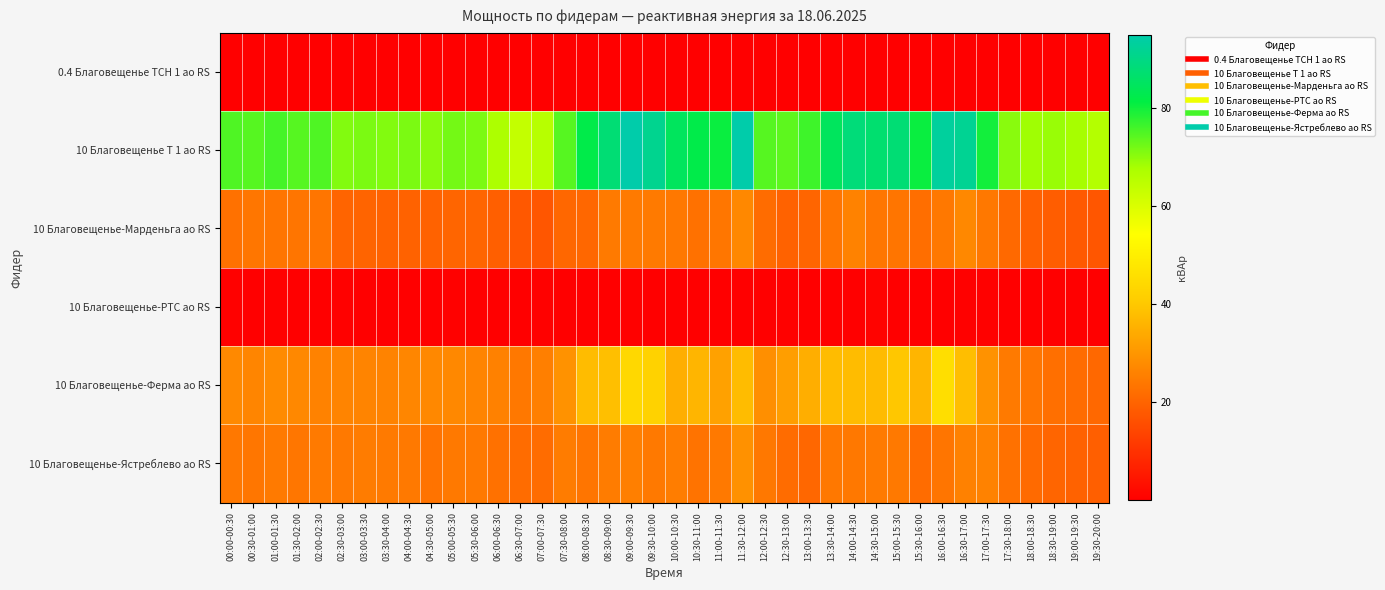

Reading right to left, extract all data points from this chart.

0.4 Благовещенье ТСН 1 ао RS: 19:30-20:00=0.1	19:00-19:30=0.1	18:30-19:00=0.1	18:00-18:30=0.1	17:30-18:00=0.1	17:00-17:30=0.1	16:30-17:00=0.1	16:00-16:30=0.1	15:30-16:00=0.1	15:00-15:30=0.1	14:30-15:00=0.1	14:00-14:30=0.1	13:30-14:00=0.1	13:00-13:30=0.1	12:30-13:00=0.1	12:00-12:30=0.1	11:30-12:00=0.1	11:00-11:30=0.1	10:30-11:00=0.1	10:00-10:30=0.1	09:30-10:00=0.1	09:00-09:30=0.1	08:30-09:00=0.1	08:00-08:30=0.1	07:30-08:00=0.1	07:00-07:30=0.1	06:30-07:00=0.1	06:00-06:30=0.1	05:30-06:00=0.1	05:00-05:30=0.1	04:30-05:00=0.1	04:00-04:30=0.1	03:30-04:00=0.1	03:00-03:30=0.1	02:30-03:00=0.1	02:00-02:30=0.1	01:30-02:00=0.1	01:00-01:30=0.1	00:30-01:00=0.1	00:00-00:30=0.1
10 Благовещенье Т 1 ао RS: 19:30-20:00=66.0	19:00-19:30=67.8	18:30-19:00=69.0	18:00-18:30=68.4	17:30-18:00=70.2	17:00-17:30=79.8	16:30-17:00=91.8	16:00-16:30=93.0	15:30-16:00=80.4	15:00-15:30=87.6	14:30-15:00=87.0	14:00-14:30=88.2	13:30-14:00=84.6	13:00-13:30=76.2	12:30-13:00=73.8	12:00-12:30=74.4	11:30-12:00=94.8	11:00-11:30=80.4	10:30-11:00=82.2	10:00-10:30=84.6	09:30-10:00=91.2	09:00-09:30=94.8	08:30-09:00=87.6	08:00-08:30=82.2	07:30-08:00=74.4	07:00-07:30=65.4	06:30-07:00=63.6	06:00-06:30=67.2	05:30-06:00=71.4	05:00-05:30=72.0	04:30-05:00=70.2	04:00-04:30=71.4	03:30-04:00=70.8	03:00-03:30=71.4	02:30-03:00=70.8	02:00-02:30=75.0	01:30-02:00=74.4	01:00-01:30=75.6	00:30-01:00=74.4	00:00-00:30=75.0
10 Благовещенье-Марденьга ао RS: 19:30-20:00=17.4	19:00-19:30=18.0	18:30-19:00=18.6	18:00-18:30=19.5	17:30-18:00=21.0	17:00-17:30=24.0	16:30-17:00=27.3	16:00-16:30=24.0	15:30-16:00=22.2	15:00-15:30=23.4	14:30-15:00=23.7	14:00-14:30=26.1	13:30-14:00=23.4	13:00-13:30=20.4	12:30-13:00=19.8	12:00-12:30=21.6	11:30-12:00=27.3	11:00-11:30=23.7	10:30-11:00=22.8	10:00-10:30=24.0	09:30-10:00=24.6	09:00-09:30=24.6	08:30-09:00=24.6	08:00-08:30=20.7	07:30-08:00=20.7	07:00-07:30=17.4	06:30-07:00=17.7	06:00-06:30=19.2	05:30-06:00=20.4	05:00-05:30=20.4	04:30-05:00=19.8	04:00-04:30=19.8	03:30-04:00=19.8	03:00-03:30=20.1	02:30-03:00=20.1	02:00-02:30=23.4	01:30-02:00=23.4	01:00-01:30=23.4	00:30-01:00=23.7	00:00-00:30=22.8
10 Благовещенье-РТС ао RS: 19:30-20:00=0.3	19:00-19:30=0.3	18:30-19:00=0.3	18:00-18:30=0.3	17:30-18:00=0.3	17:00-17:30=0.6	16:30-17:00=0.6	16:00-16:30=0.3	15:30-16:00=0.3	15:00-15:30=0.3	14:30-15:00=0.9	14:00-14:30=0.3	13:30-14:00=0.3	13:00-13:30=0.3	12:30-13:00=0.6	12:00-12:30=0.3	11:30-12:00=0.3	11:00-11:30=0.3	10:30-11:00=0.3	10:00-10:30=0.3	09:30-10:00=0.3	09:00-09:30=0.6	08:30-09:00=0.3	08:00-08:30=0.3	07:30-08:00=0.3	07:00-07:30=0.6	06:30-07:00=0.3	06:00-06:30=0.3	05:30-06:00=0.3	05:00-05:30=0.6	04:30-05:00=0.3	04:00-04:30=0.3	03:30-04:00=0.3	03:00-03:30=0.3	02:30-03:00=0.6	02:00-02:30=0.3	01:30-02:00=0.3	01:00-01:30=0.6	00:30-01:00=0.3	00:00-00:30=0.6
10 Благовещенье-Ферма ао RS: 19:30-20:00=20.8	19:00-19:30=21.6	18:30-19:00=22.4	18:00-18:30=23.4	17:30-18:00=24.6	17:00-17:30=29.2	16:30-17:00=38.0	16:00-16:30=45.6	15:30-16:00=36.2	15:00-15:30=39.8	14:30-15:00=37.4	14:00-14:30=37.6	13:30-14:00=37.6	13:00-13:30=34.8	12:30-13:00=31.6	12:00-12:30=28.6	11:30-12:00=37.6	11:00-11:30=32.2	10:30-11:00=36.2	10:00-10:30=34.8	09:30-10:00=42.4	09:00-09:30=44.0	08:30-09:00=38.2	08:00-08:30=37.6	07:30-08:00=29.2	07:00-07:30=25.6	06:30-07:00=24.0	06:00-06:30=25.8	05:30-06:00=26.4	05:00-05:30=27.2	04:30-05:00=27.4	04:00-04:30=26.8	03:30-04:00=26.2	03:00-03:30=26.4	02:30-03:00=26.4	02:00-02:30=26.0	01:30-02:00=27.4	01:00-01:30=28.0	00:30-01:00=26.6	00:00-00:30=27.6
10 Благовещенье-Ястреблево ао RS: 19:30-20:00=19.2	19:00-19:30=19.8	18:30-19:00=20.4	18:00-18:30=21.3	17:30-18:00=22.8	17:00-17:30=26.1	16:30-17:00=25.8	16:00-16:30=23.4	15:30-16:00=21.9	15:00-15:30=24.3	14:30-15:00=24.6	14:00-14:30=24.0	13:30-14:00=24.0	13:00-13:30=20.7	12:30-13:00=21.9	12:00-12:30=24.0	11:30-12:00=29.1	11:00-11:30=24.3	10:30-11:00=23.1	10:00-10:30=25.2	09:30-10:00=24.3	09:00-09:30=25.5	08:30-09:00=24.9	08:00-08:30=23.4	07:30-08:00=24.9	07:00-07:30=21.9	06:30-07:00=21.9	06:00-06:30=22.8	05:30-06:00=24.3	05:00-05:30=24.3	04:30-05:00=23.1	04:00-04:30=24.3	03:30-04:00=24.6	03:00-03:30=24.9	02:30-03:00=24.3	02:00-02:30=24.6	01:30-02:00=23.7	01:00-01:30=24.6	00:30-01:00=23.7	00:00-00:30=24.0